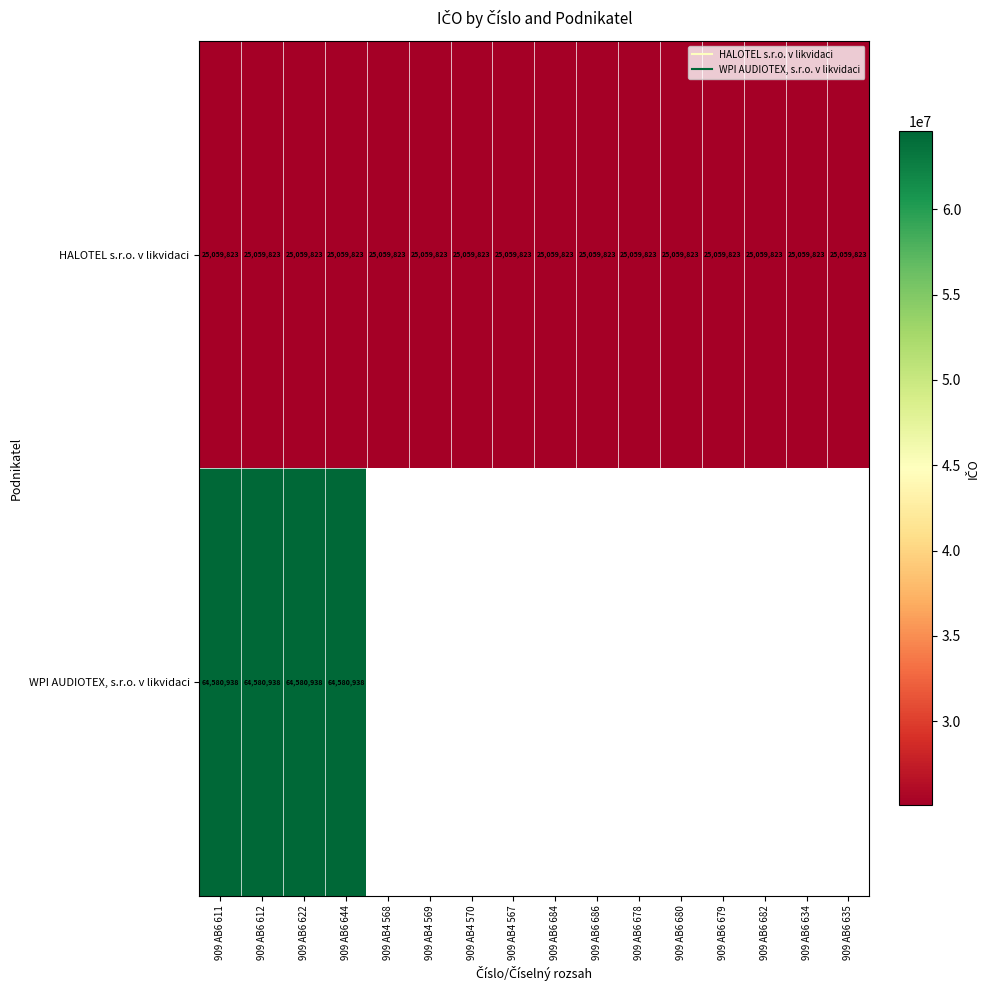

Between 909 AB6 644 and 909 AB6 678, which series saw the biggest shift?

HALOTEL s.r.o. v likvidaci